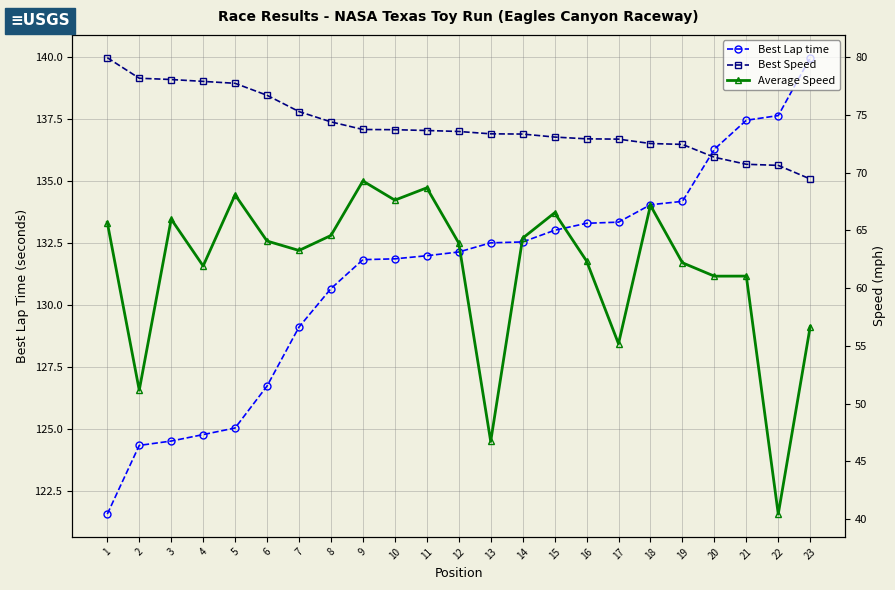

Which label corresponds to the largest value in the chart?

23